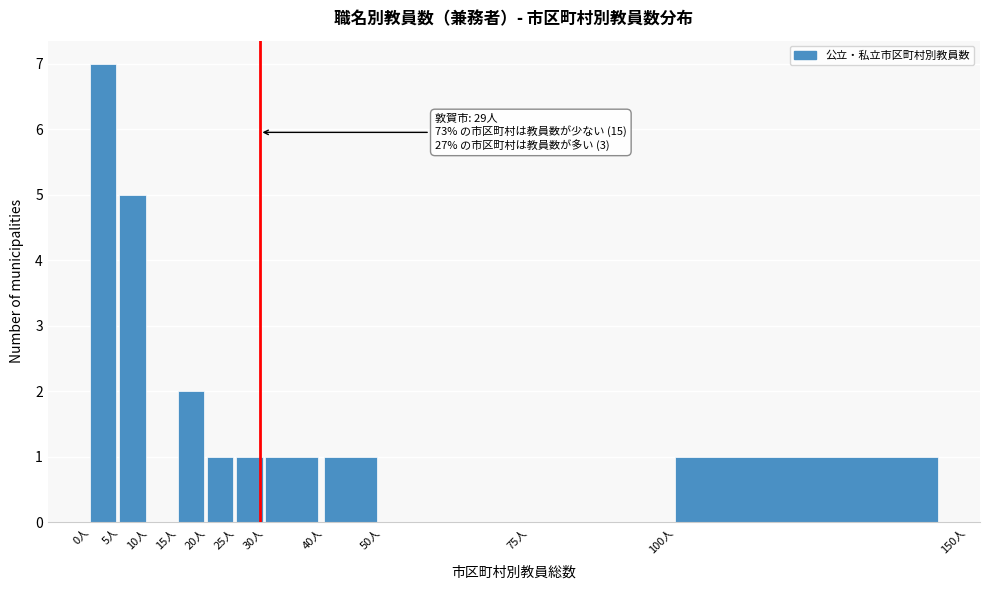

Which range on the x-axis has the tallest bar?

0 to 5